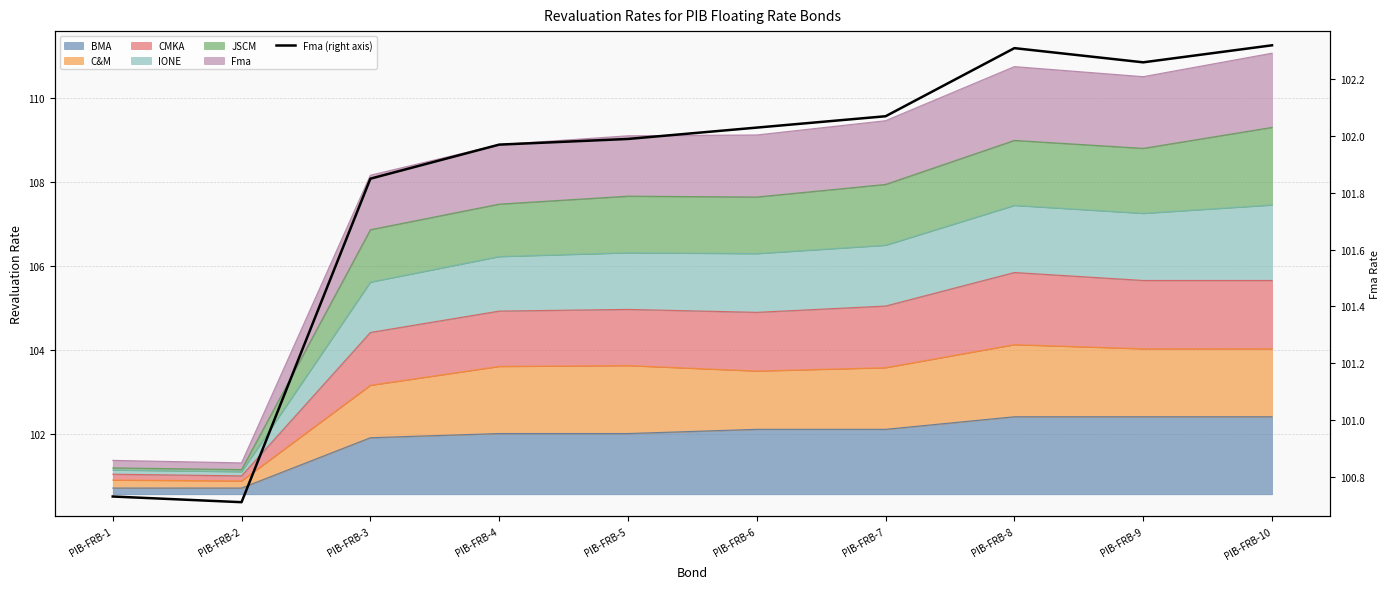

Rank the categories by value from highest to lowest.

PIB-FRB-10, PIB-FRB-8, PIB-FRB-9, PIB-FRB-7, PIB-FRB-6, PIB-FRB-5, PIB-FRB-4, PIB-FRB-3, PIB-FRB-1, PIB-FRB-2